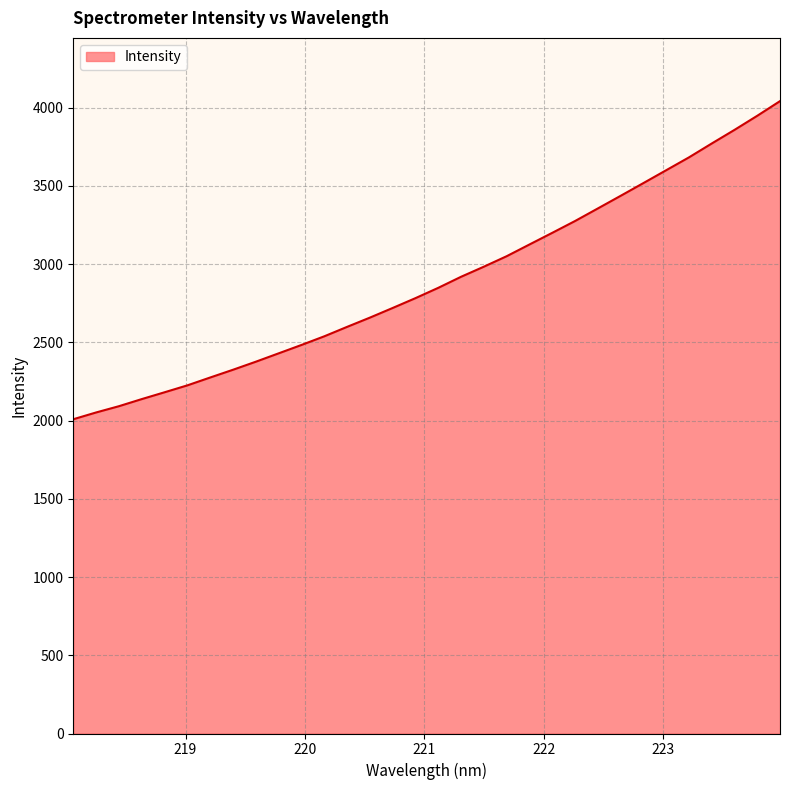

What is the minimum value shown in the chart?

2008.5